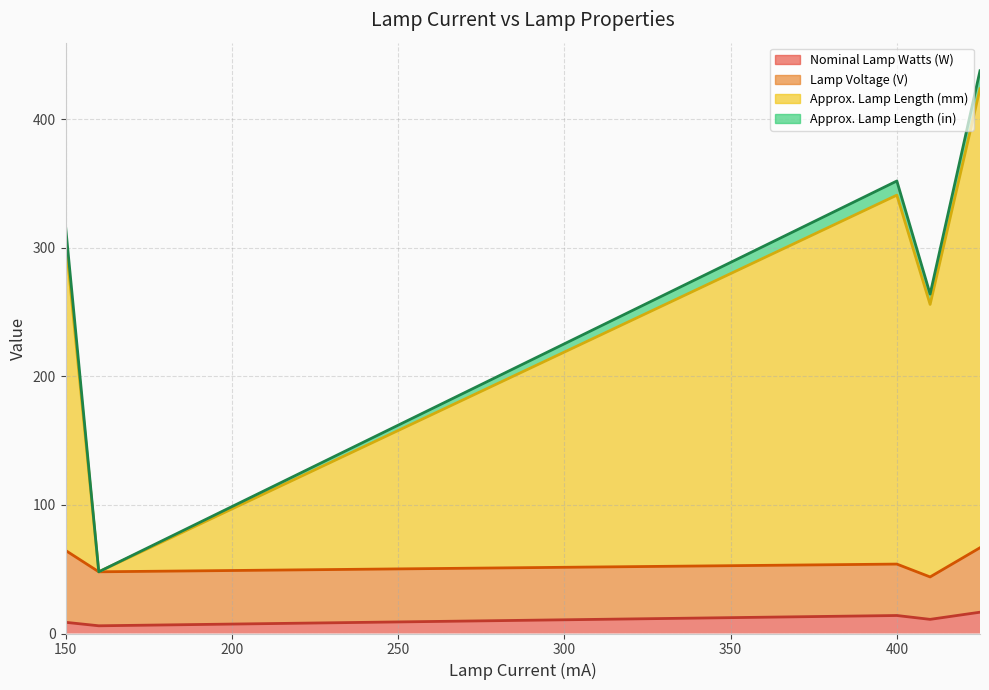

True or false: Approx. Lamp Length (mm) and Lamp Voltage (V) intersect in this chart.

True